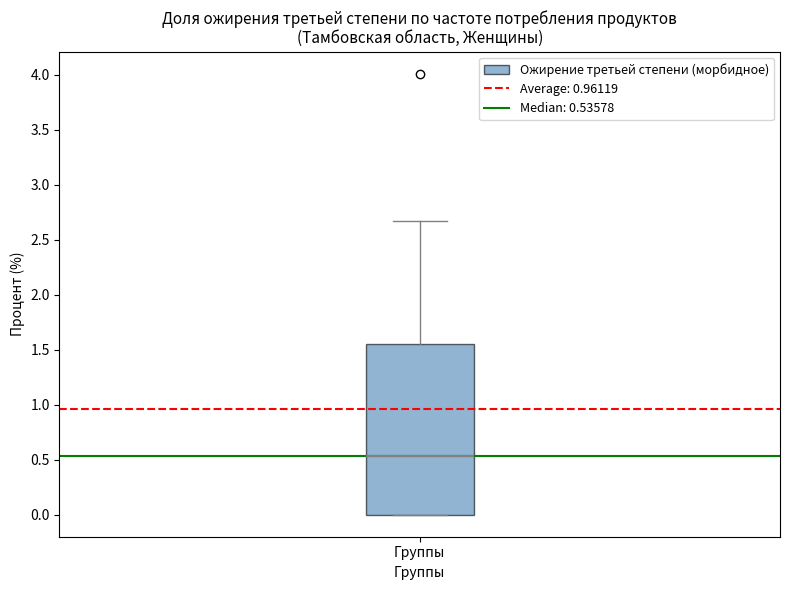

Where does the median line of the box for Группы sit on the y-axis? The values are not printed on the chart, so give them approximately, as read against the axis.

0.55